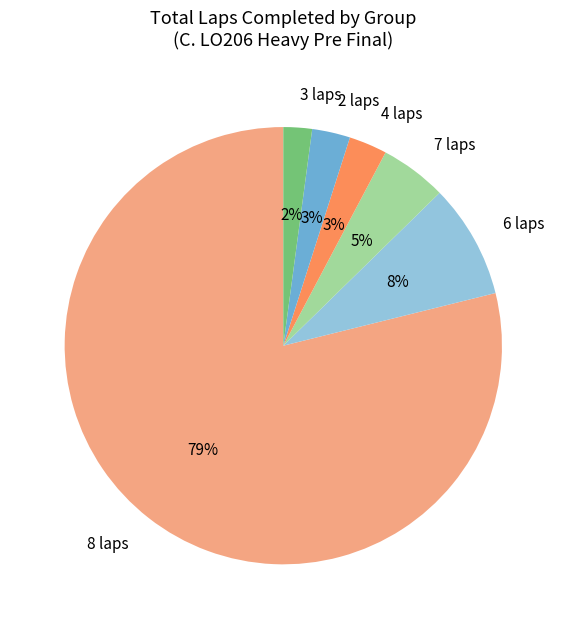

How many slices are in this pie chart?

6